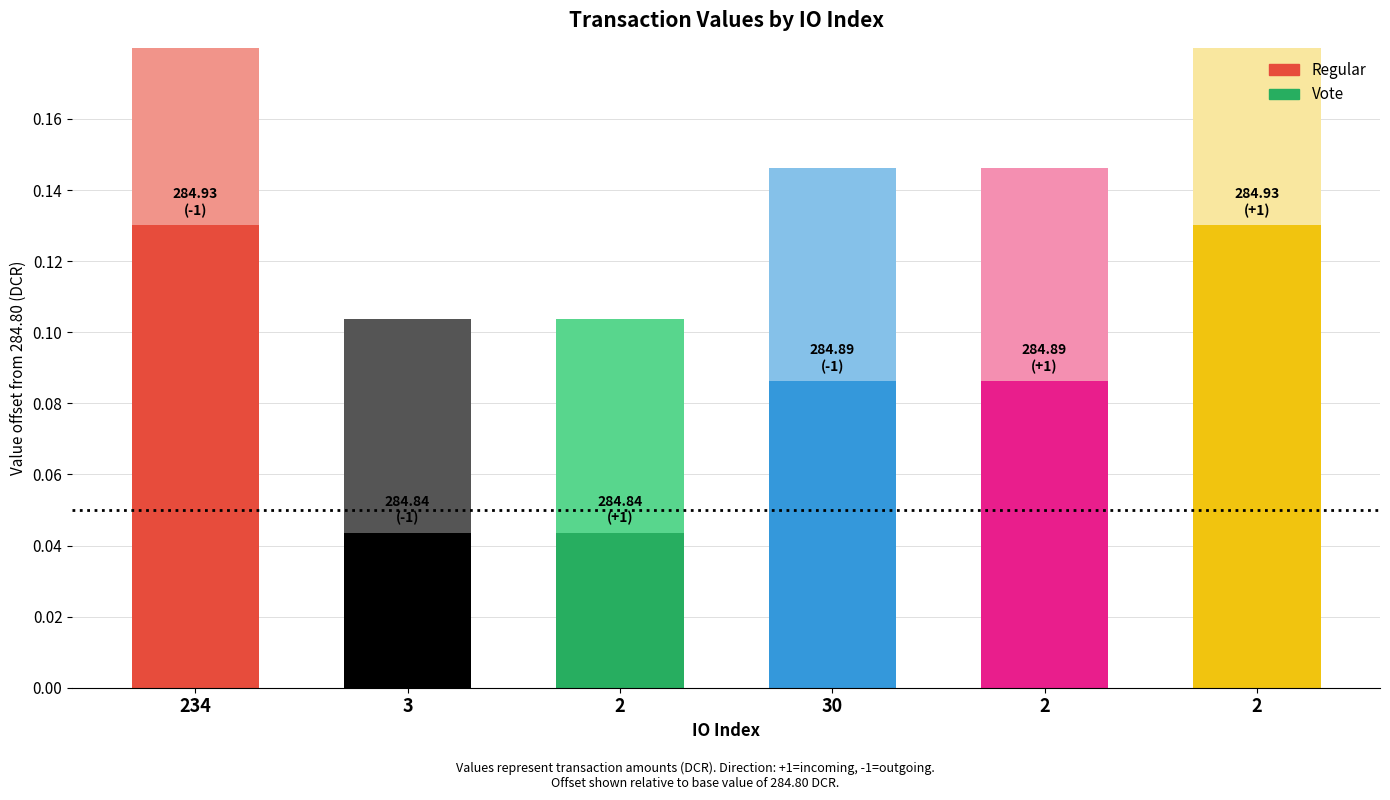

Which has a higher value, 30 or 2?

2